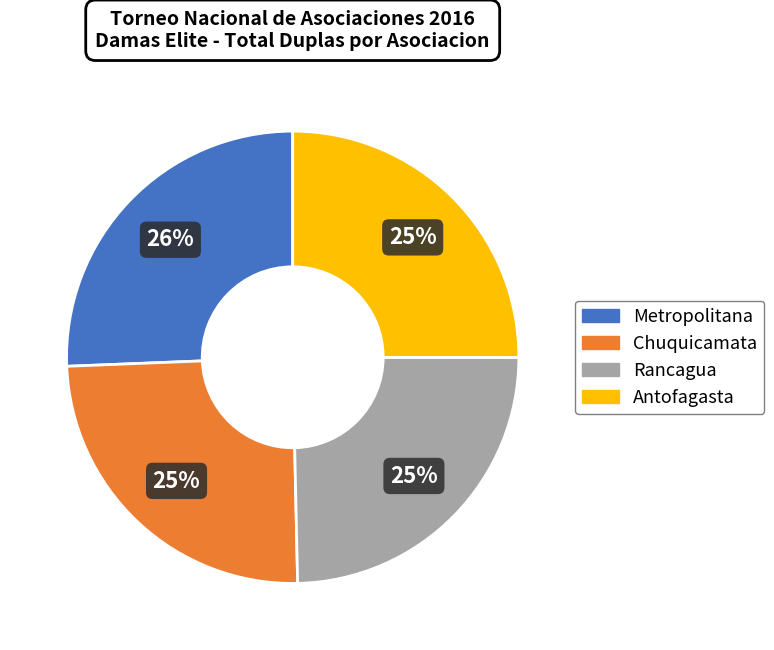

To the nearest percent, what is the average slice percentage?

25%